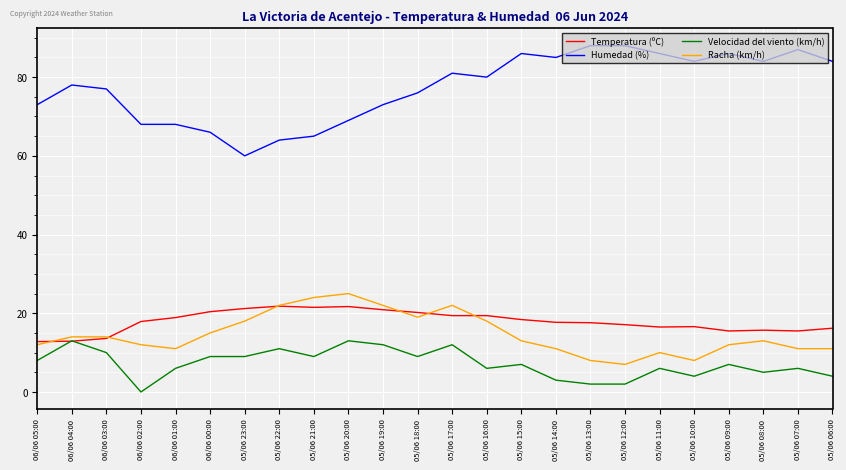

True or false: Humedad (%) and Temperatura (ºC) cross at least once.

False